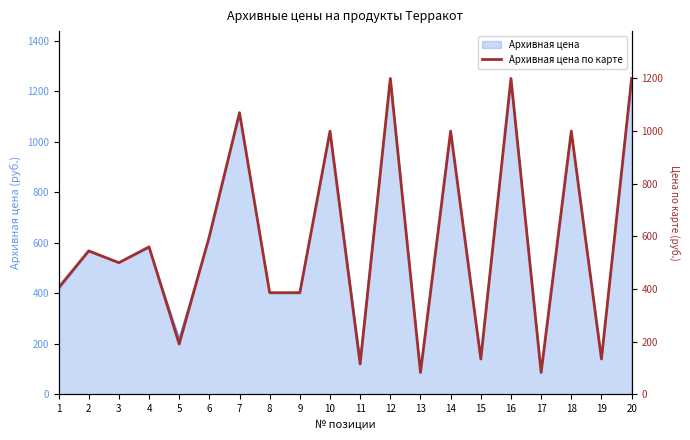

Reading left to right, list all the values displayed in this chart.

405	545	500	560	191	600	1070	386	386	1000	115	1200	83	1000	134	1200	83	1000	134	1200